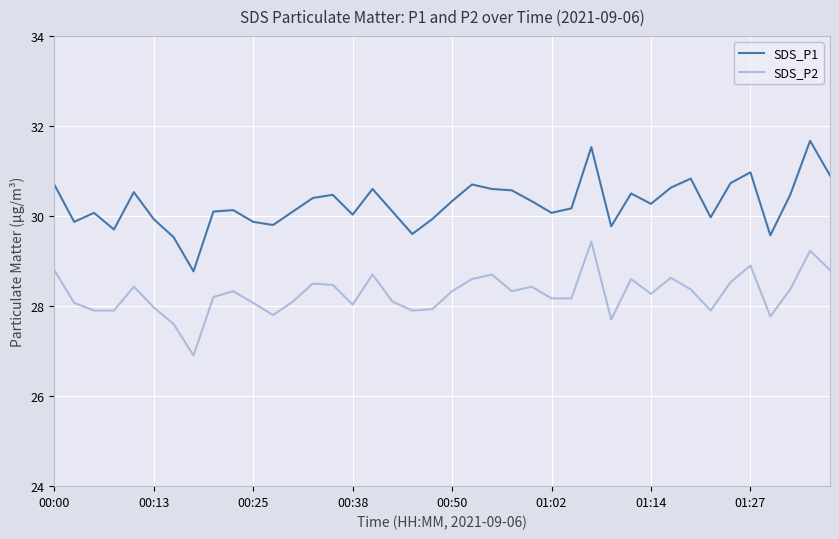

True or false: SDS_P1 and SDS_P2 cross at least once.

False